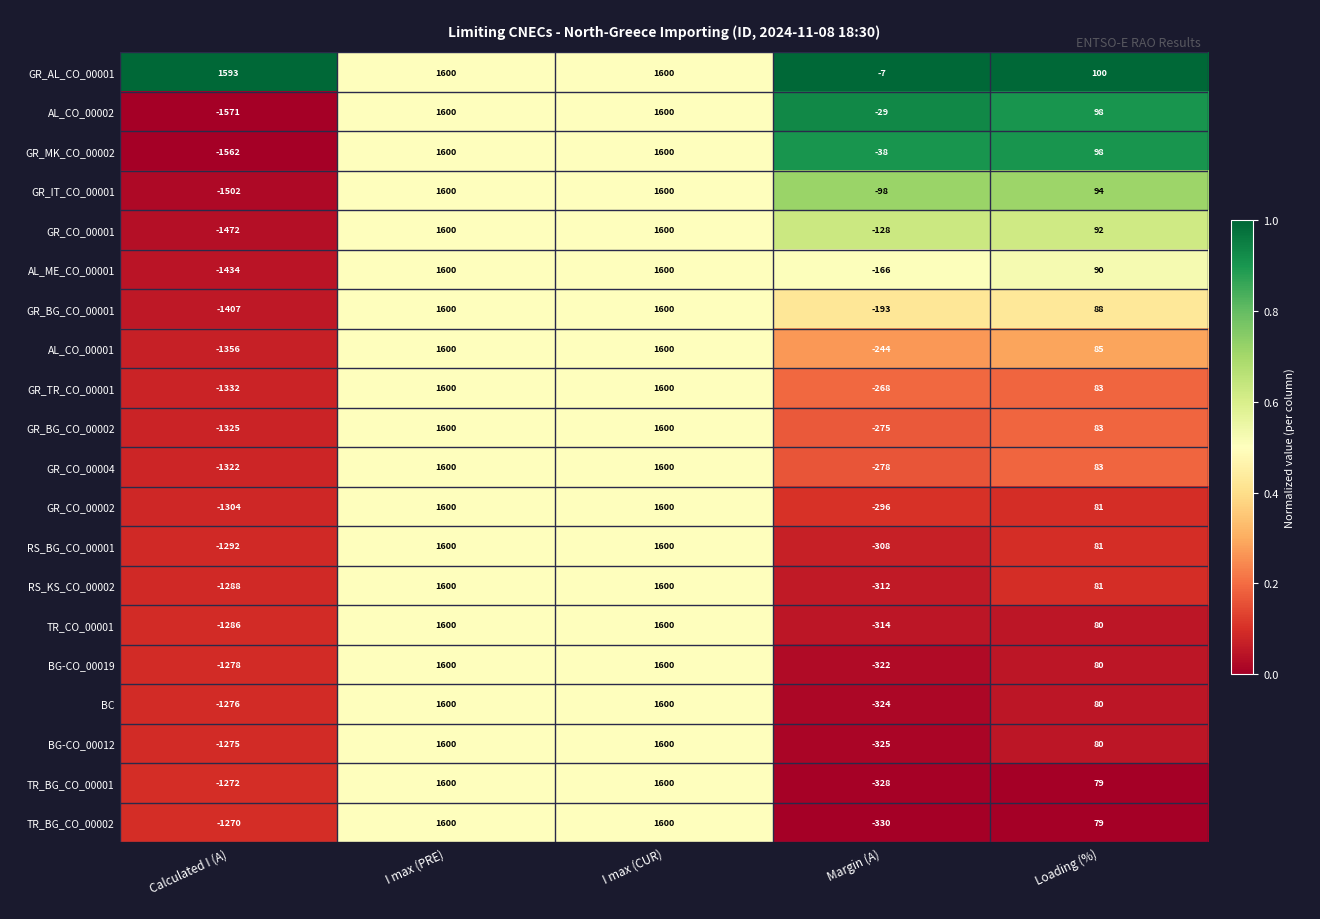

Between I max (PRE) and Margin (A), which series saw the biggest shift?

TR_BG_CO_00002